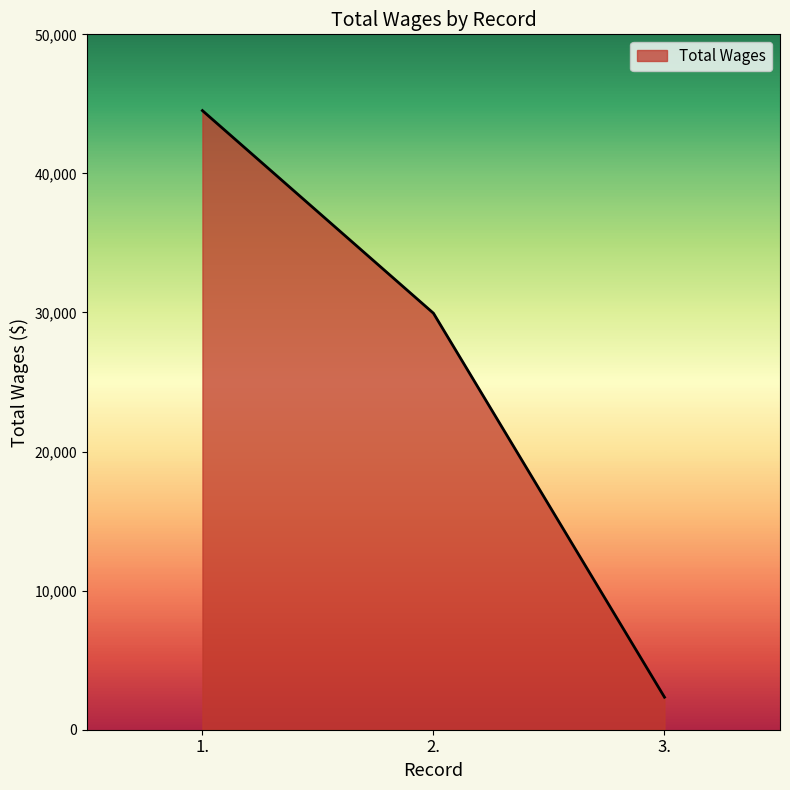

Is it true that the value at 1. is 44516?

True